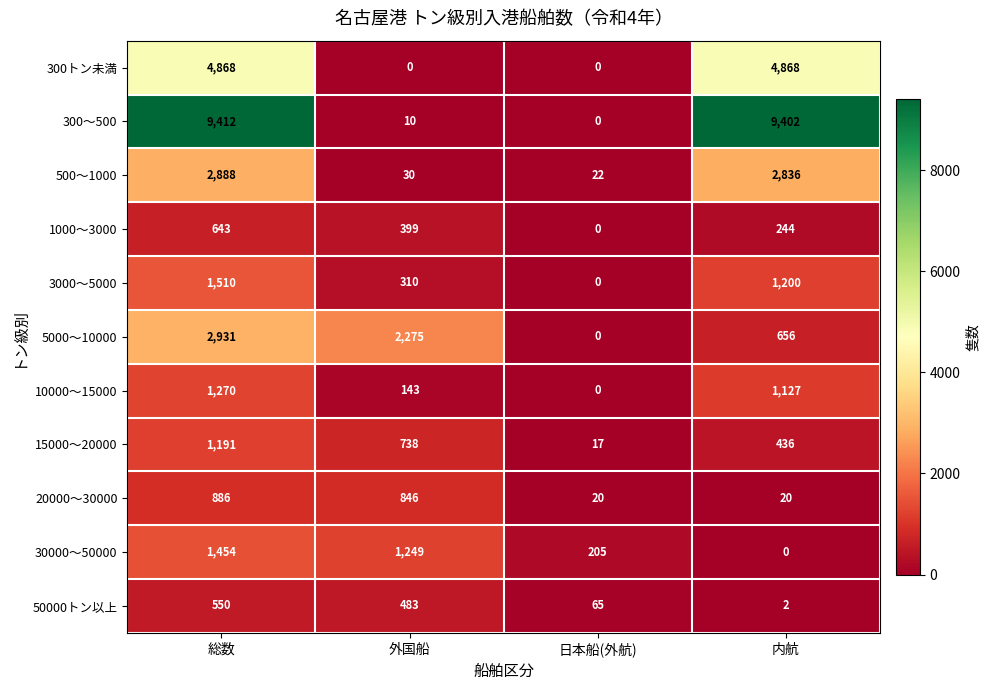

At which label does 30000～50000 first exceed 1249?

総数